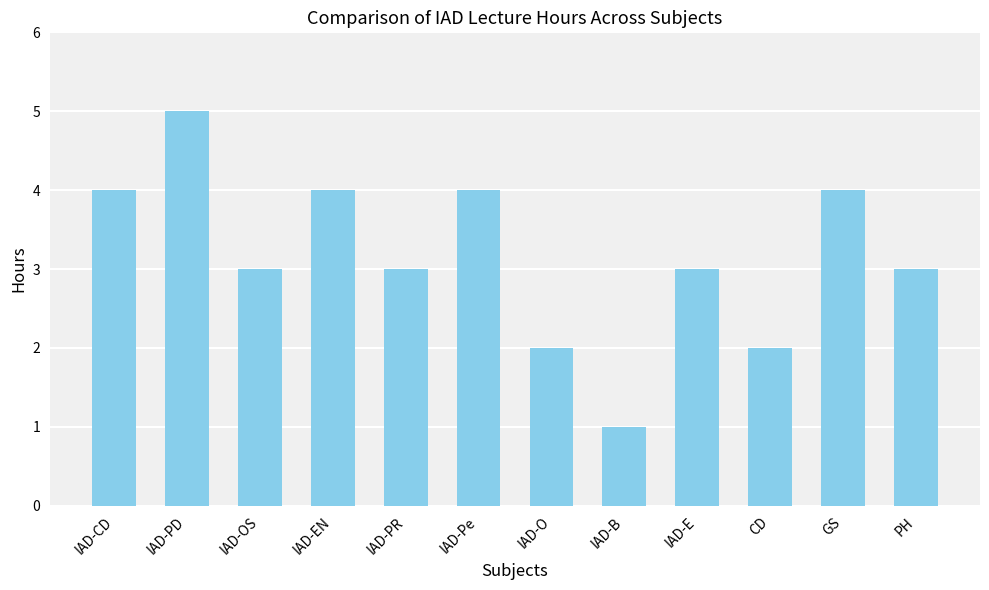

Which label corresponds to the smallest value in the chart?

IAD-B